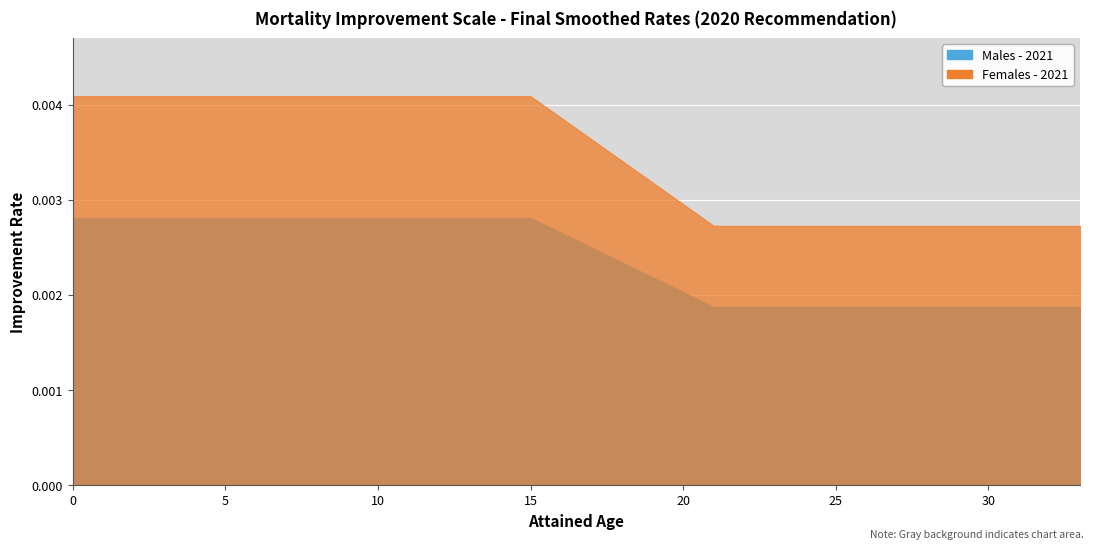

Which series has the largest total across all categories?

Females - 2021